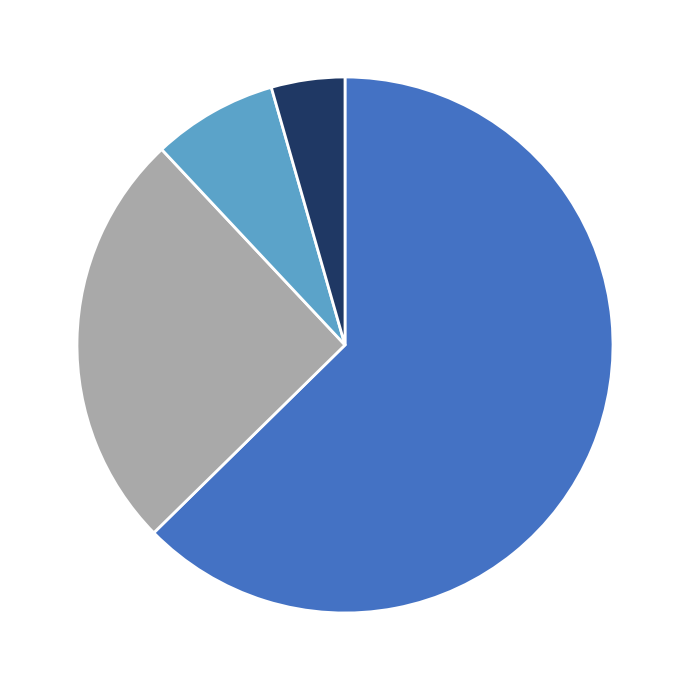

Count the number of slices in the pie.

4